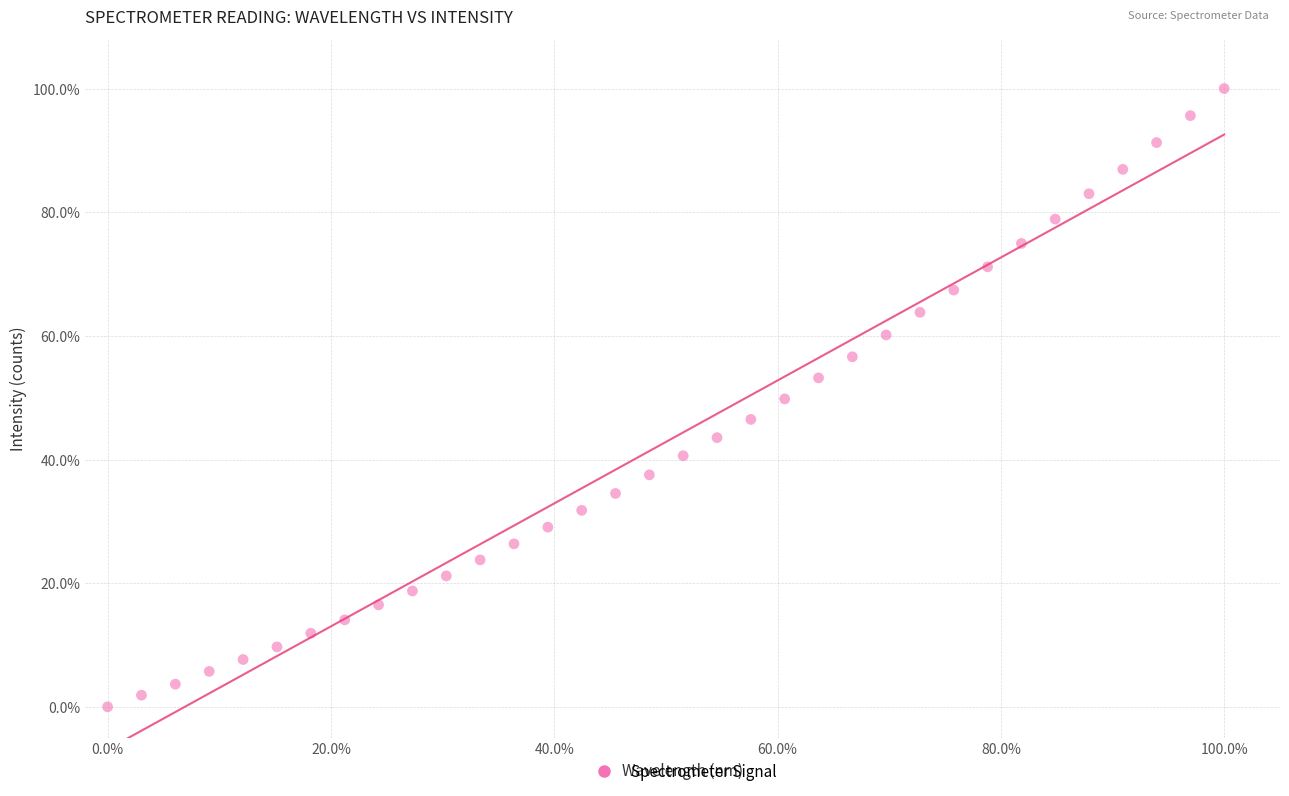

What is the range of X values (max minus min)?

100.0